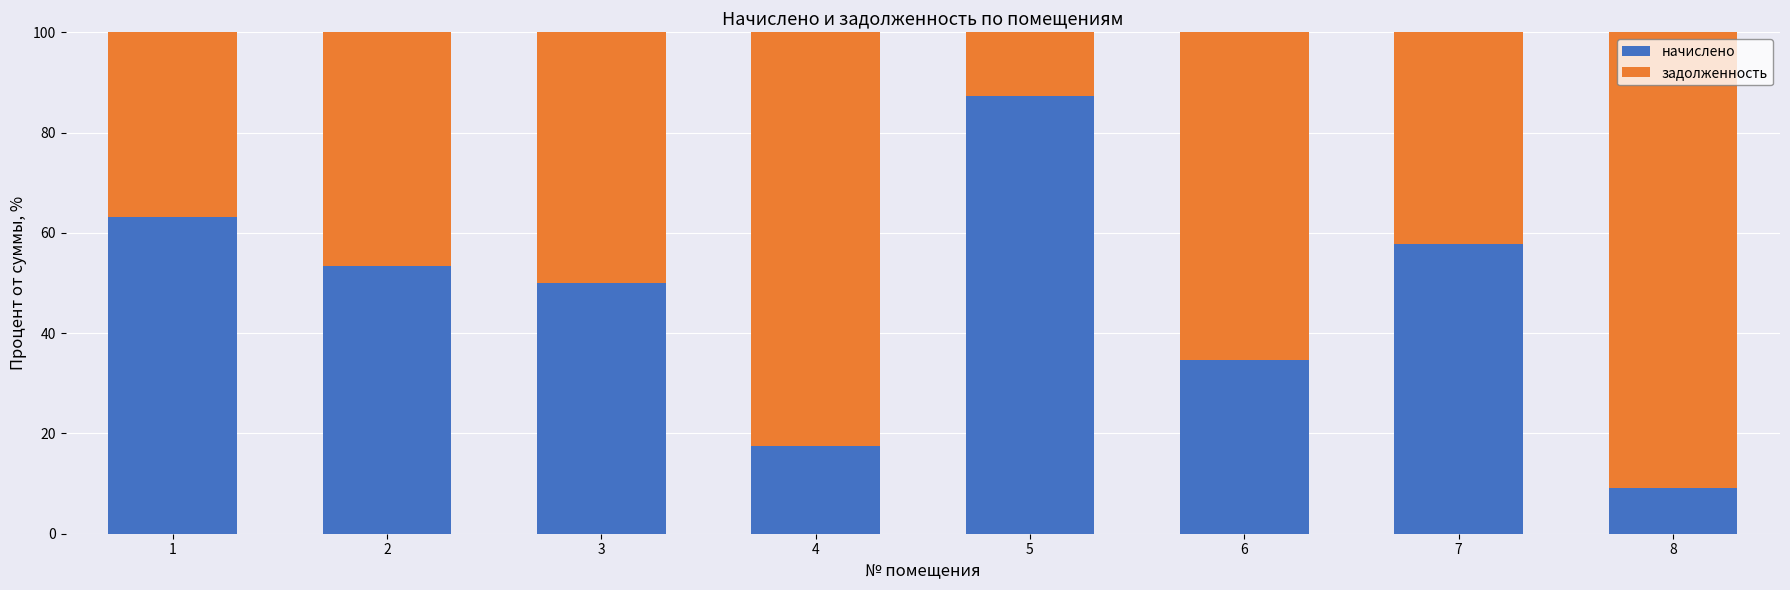

How many distinct data groups are displayed?

2